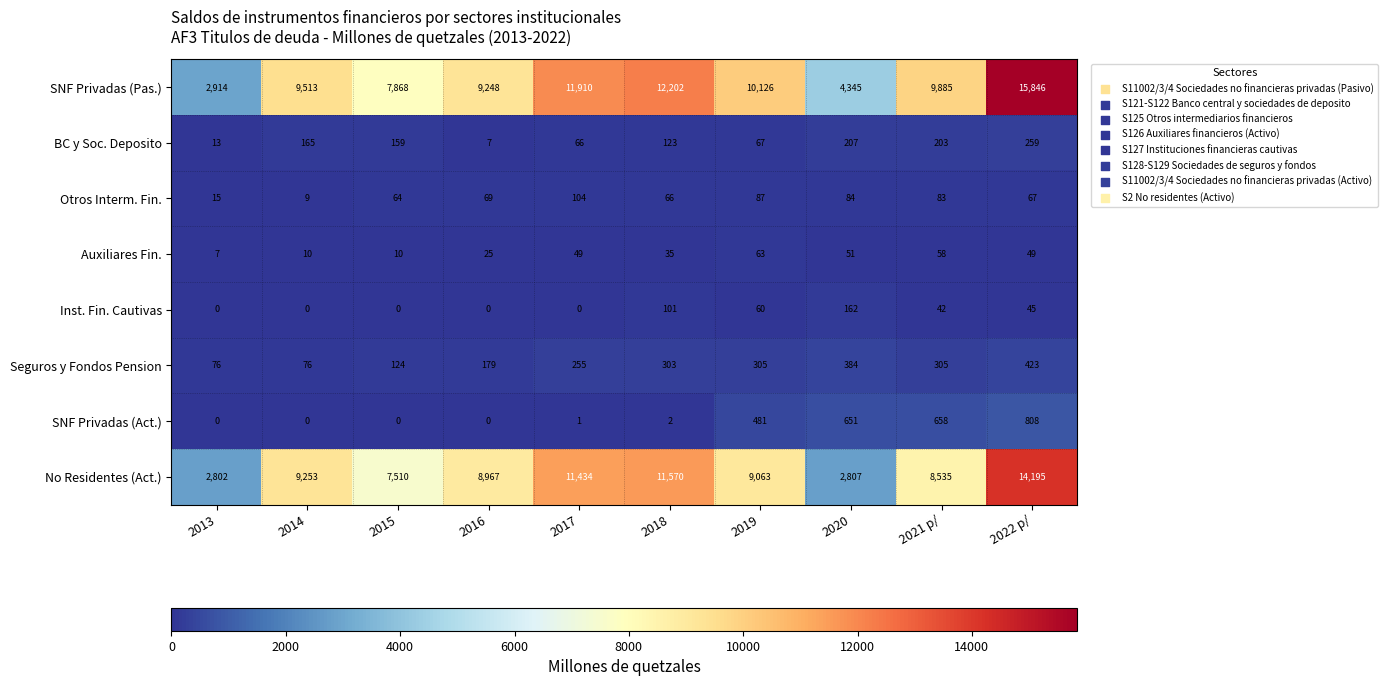

What is the difference between the maximum and second lowest values in the BC y Soc. Deposito series?

246